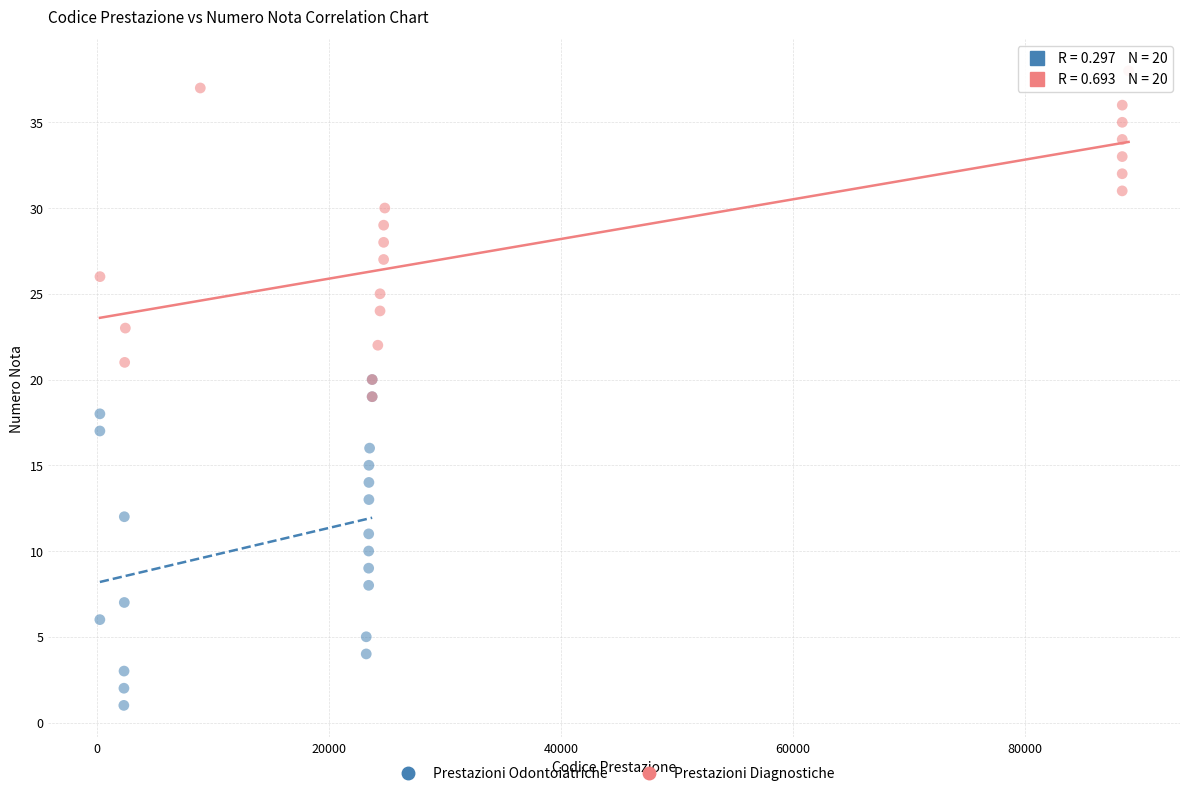

Which series contains the highest Y value?

Prestazioni Diagnostiche